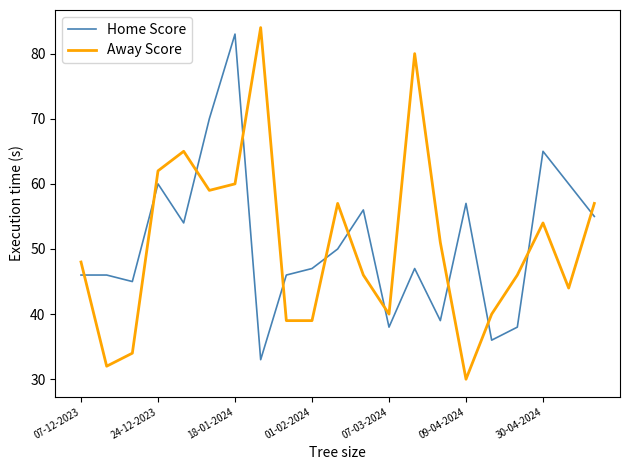

How many series are shown in this chart?

2